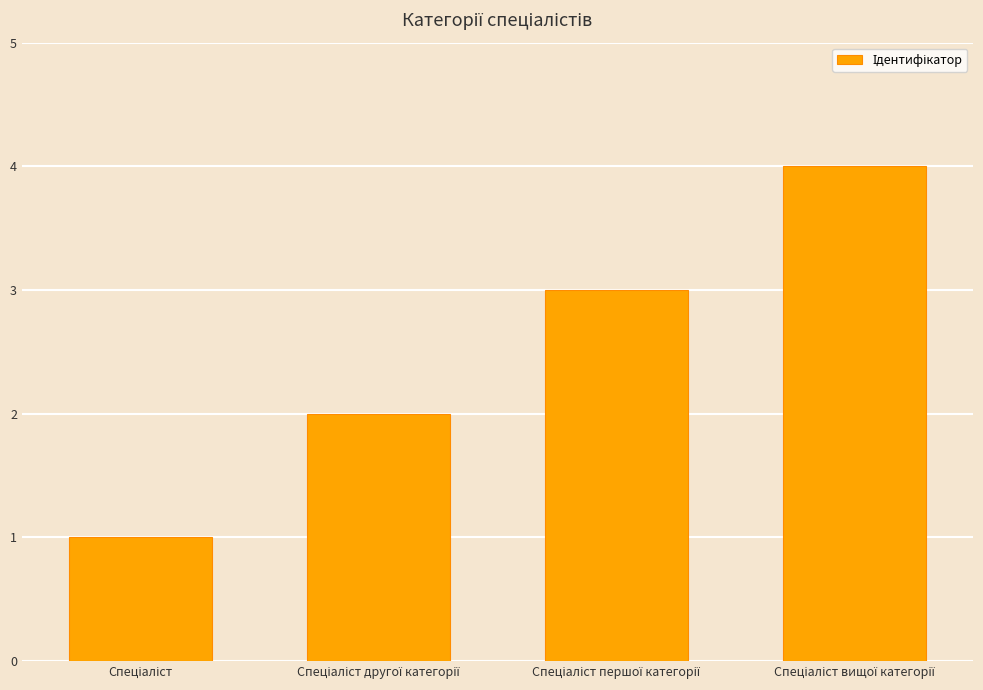

What is the sum of all values?

10